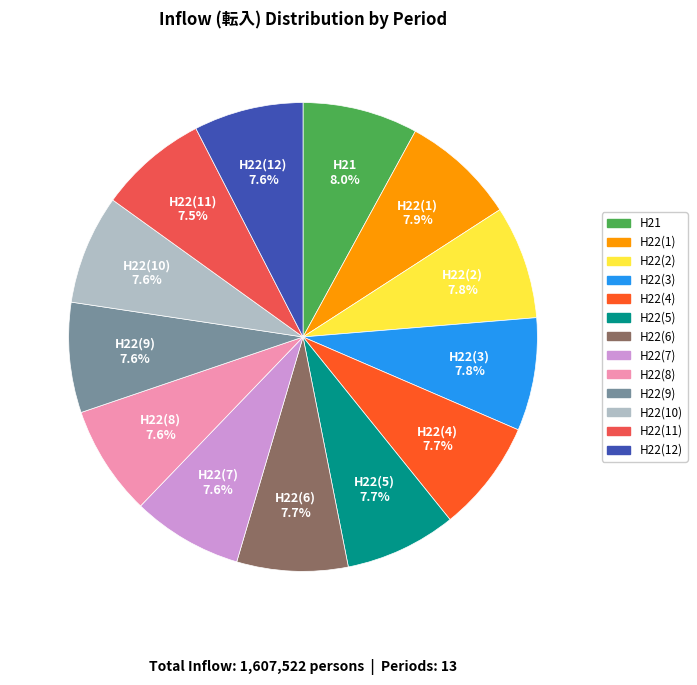

How many segments does this pie chart have?

13